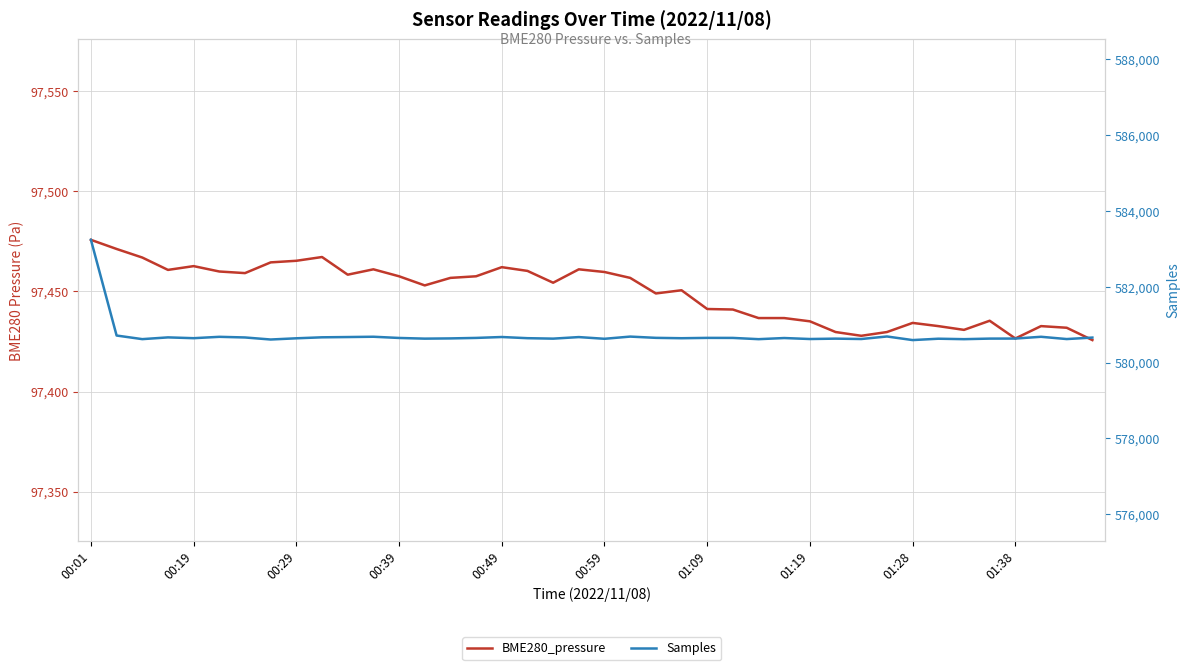

True or false: BME280_pressure and Samples cross at least once.

False